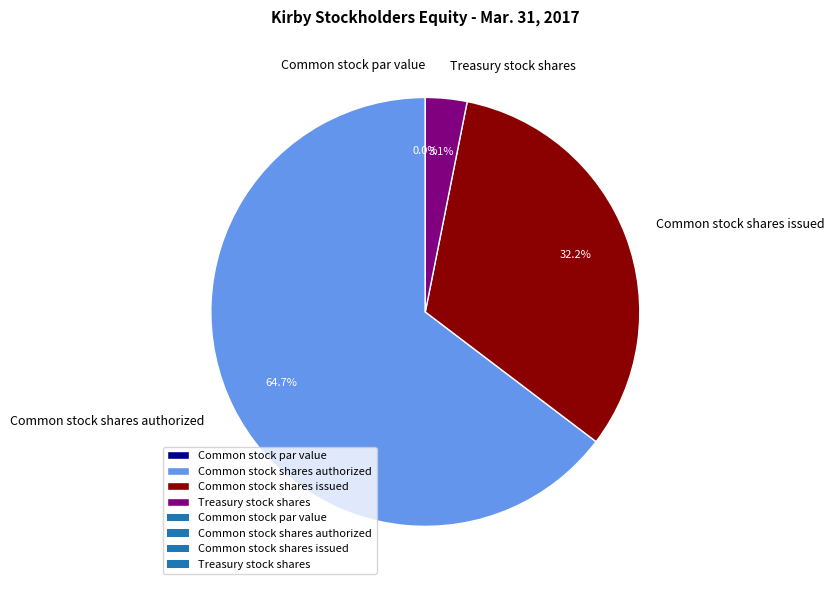

What percentage is the Common stock shares authorized slice, to the nearest percent?

65%